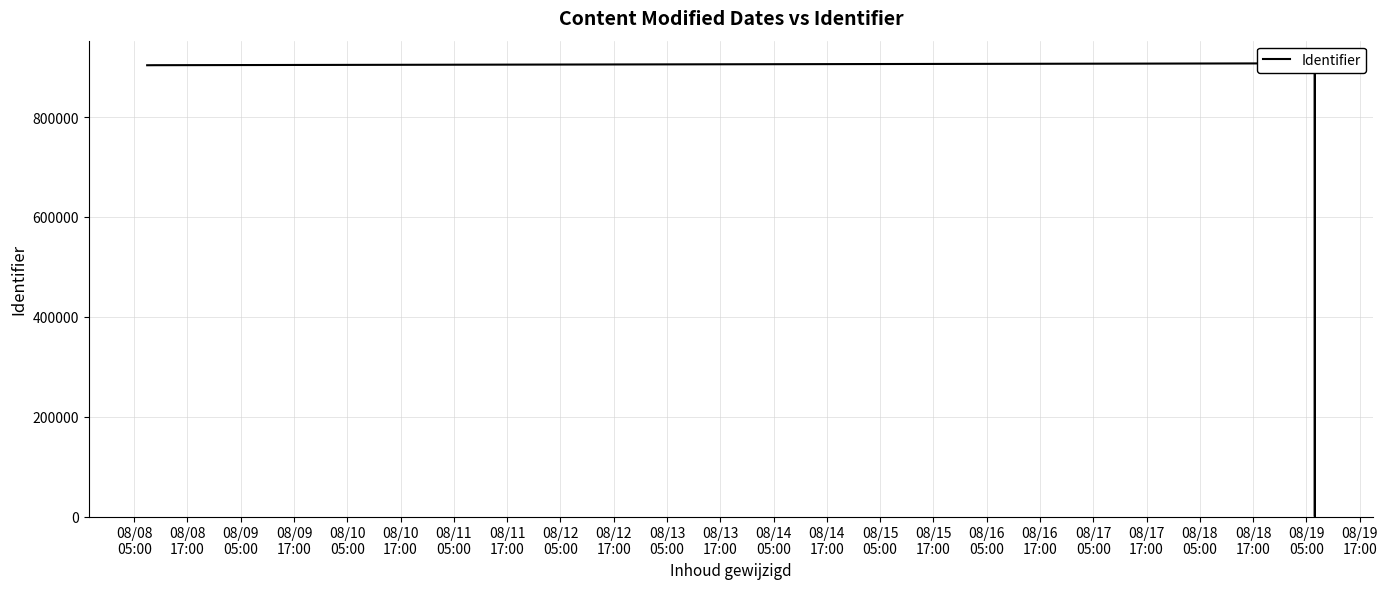

What is the change in value from 08/09
05:00 to 08/09
17:00?

+3